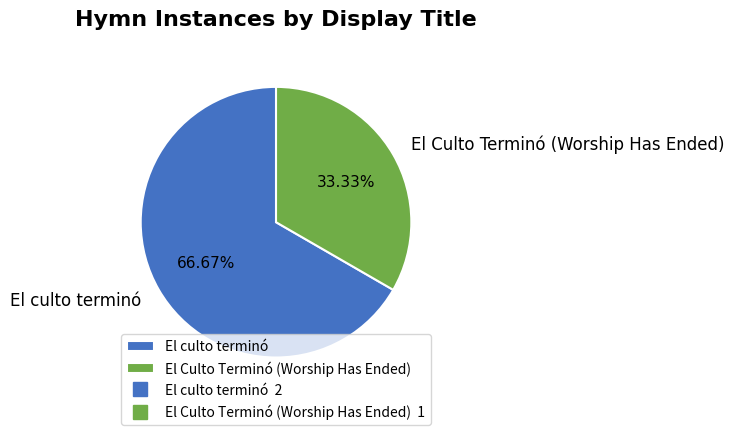

Count the number of slices in the pie.

2